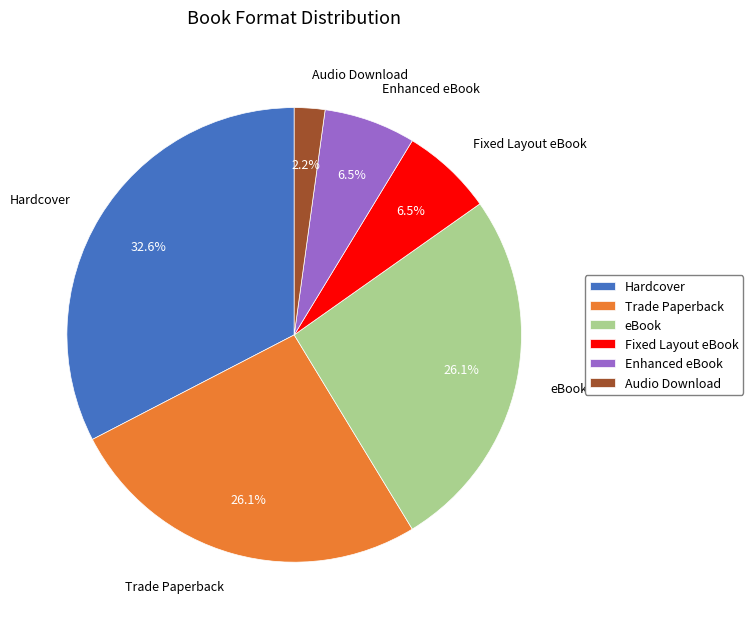

What percentage is NOT represented by Hardcover?

67.4%